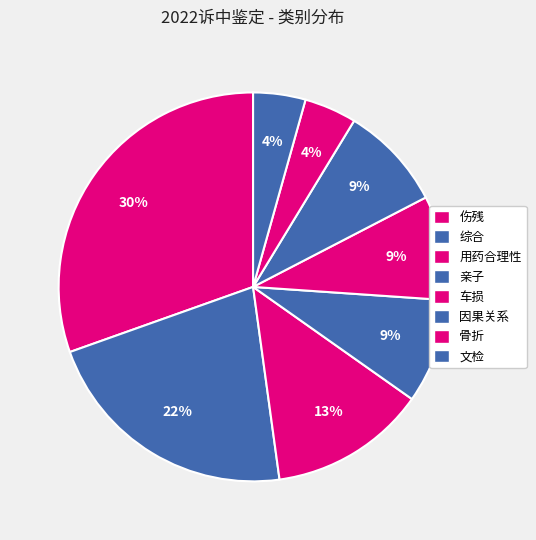

Is it true that 文检 is 4% of the pie?

True